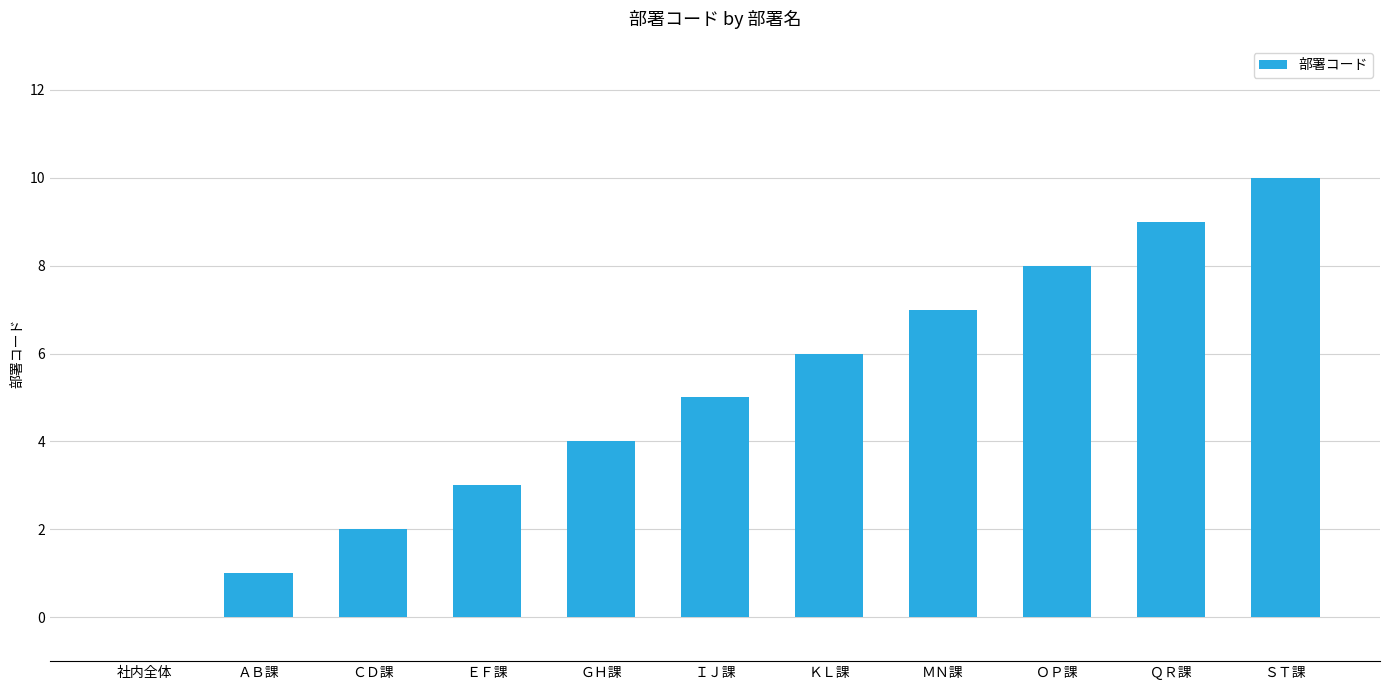

What is the sum of the values at ＱＲ課 and ＧＨ課?

13